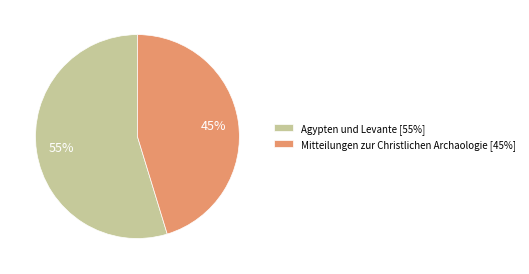

Which slice is the smallest?

Mitteilungen zur Christlichen Archaologie